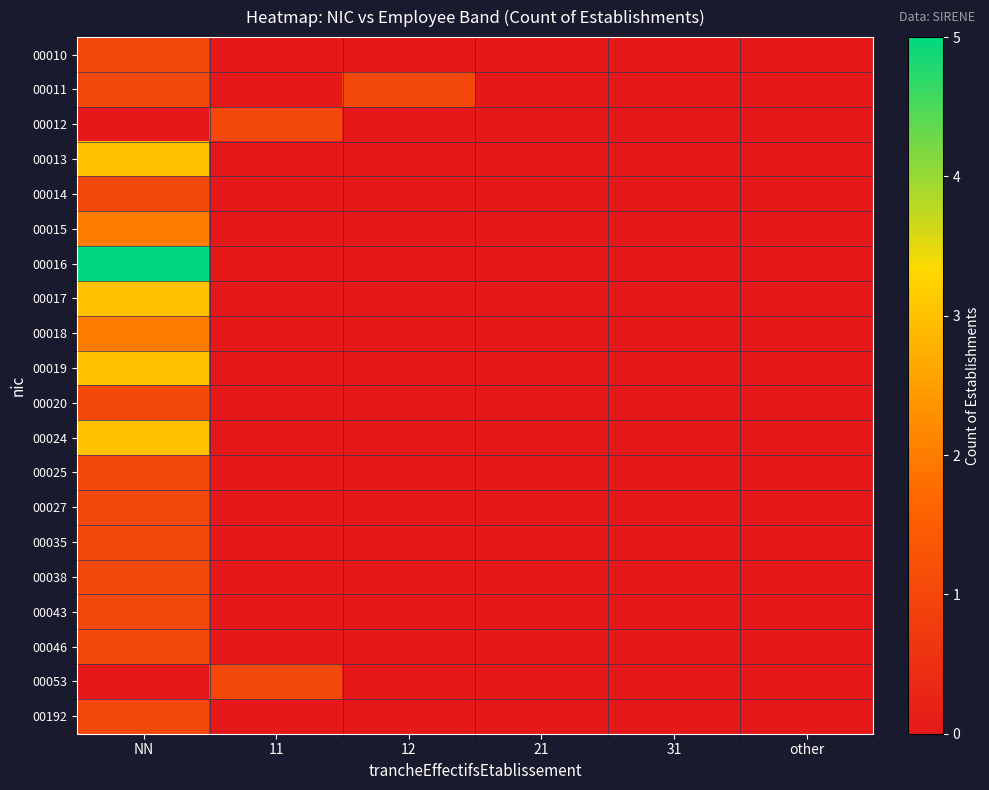

Between 21 and NN, which is larger?

NN